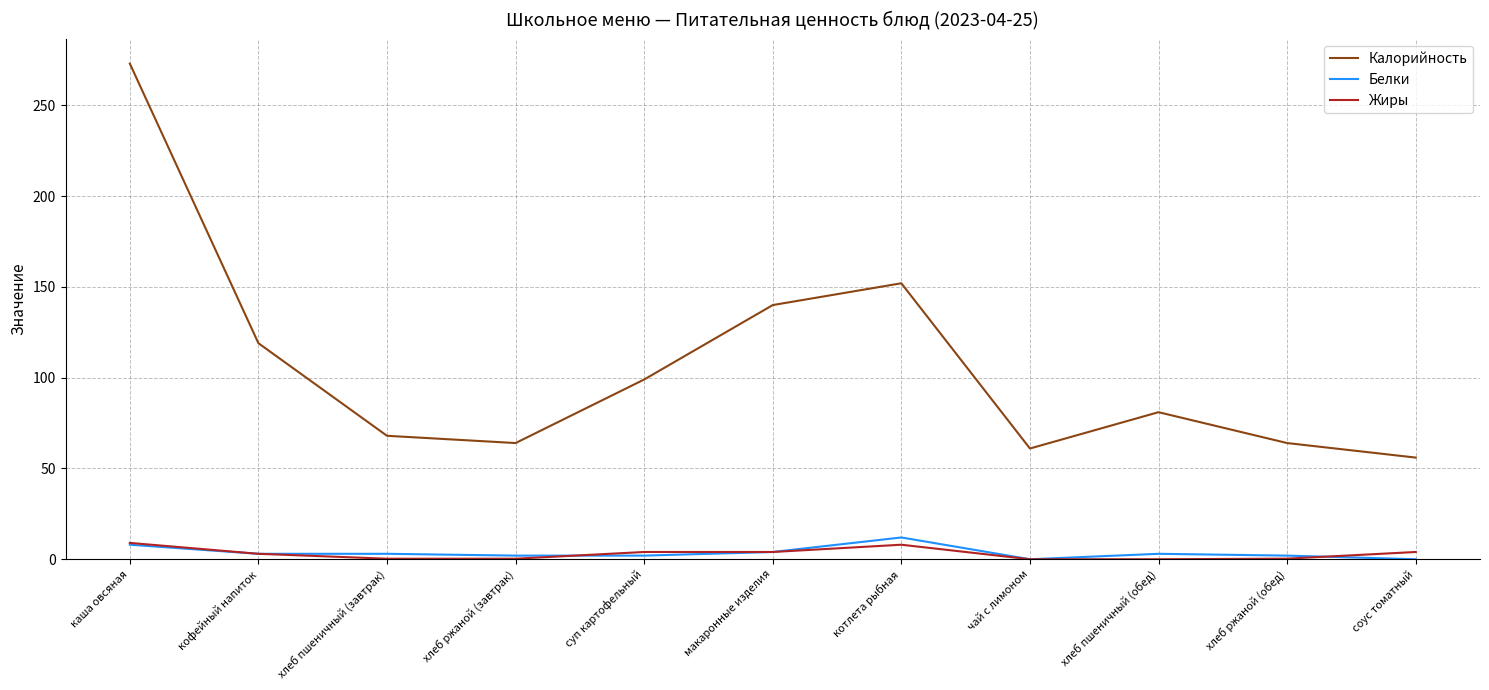

At which category is the sum across all series the highest?

каша овсяная